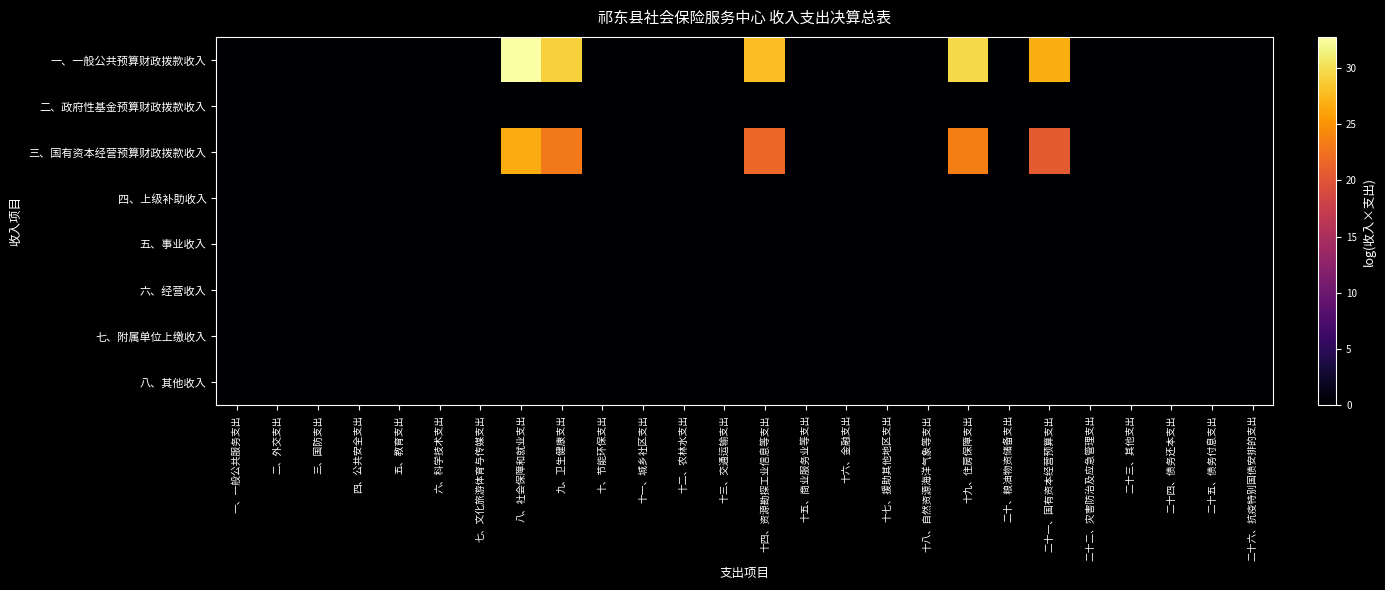

Count the number of data series in this chart.

8